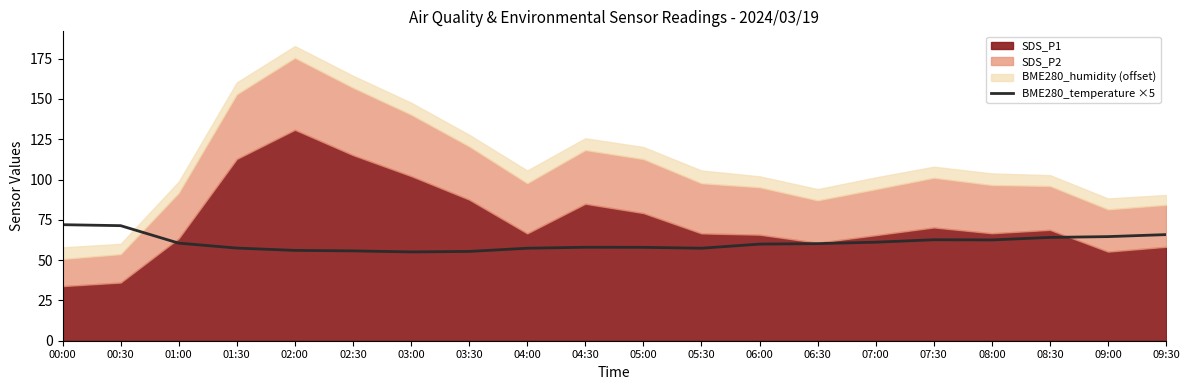

What is the maximum value for BME280_temperature ×5?

72.0